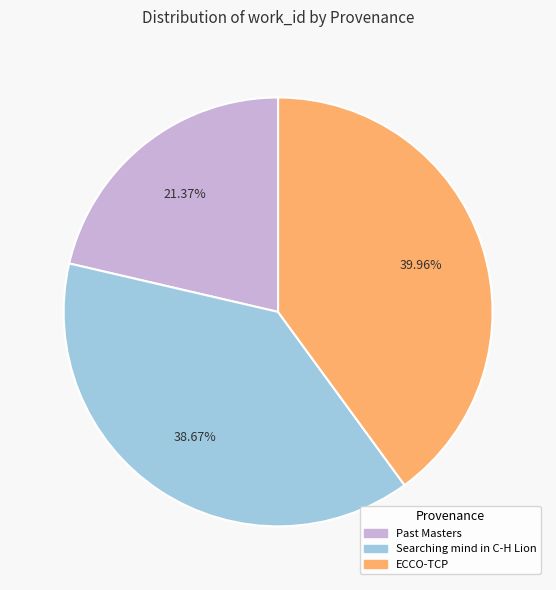

Is there a majority slice in this chart?

No